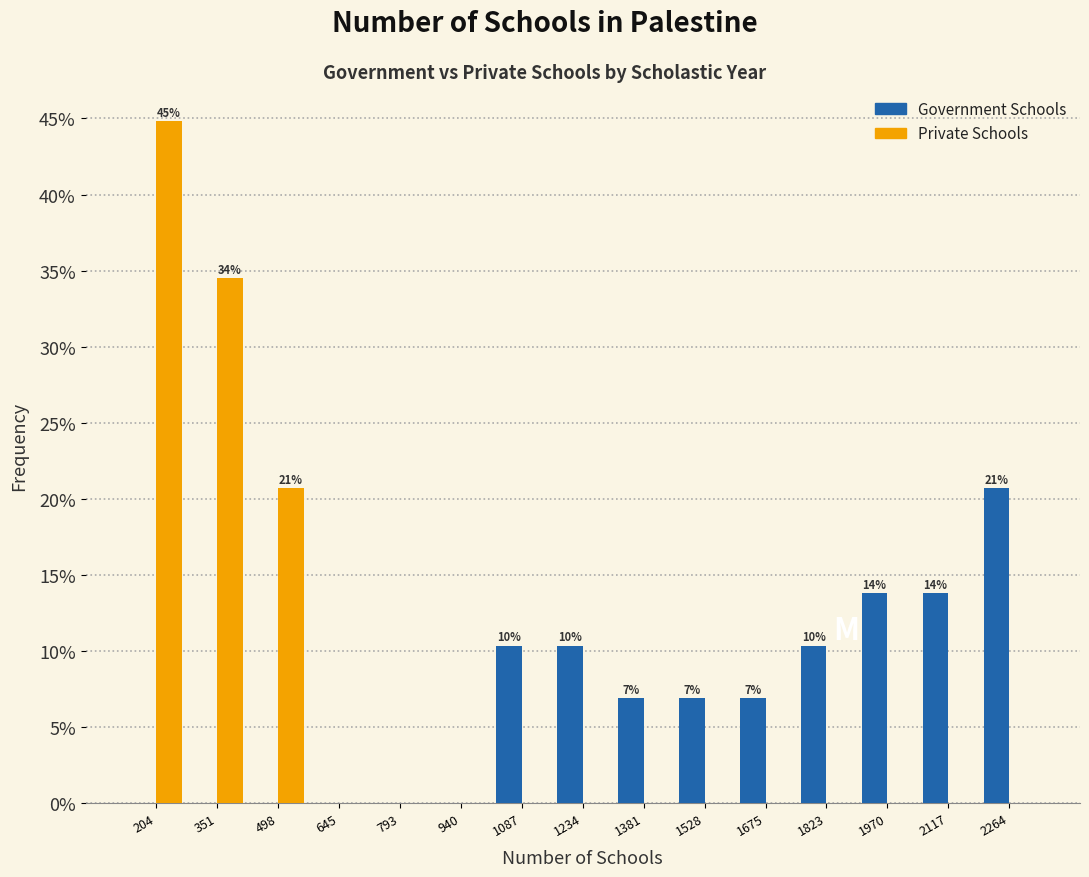

In the Government Schools series, which range on the x-axis has the tallest bar?

2200 to 2340